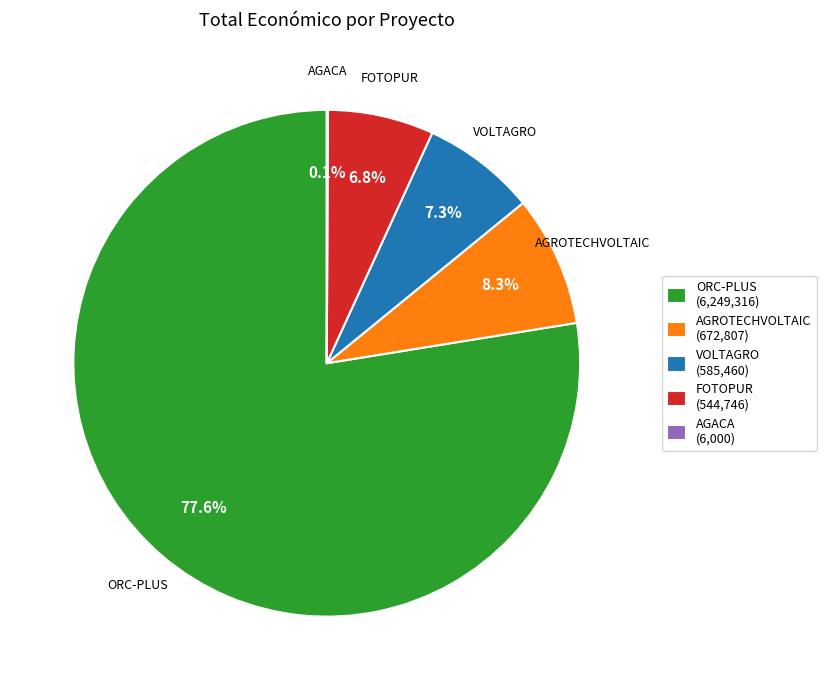

Which category has the biggest portion of the pie?

ORC-PLUS